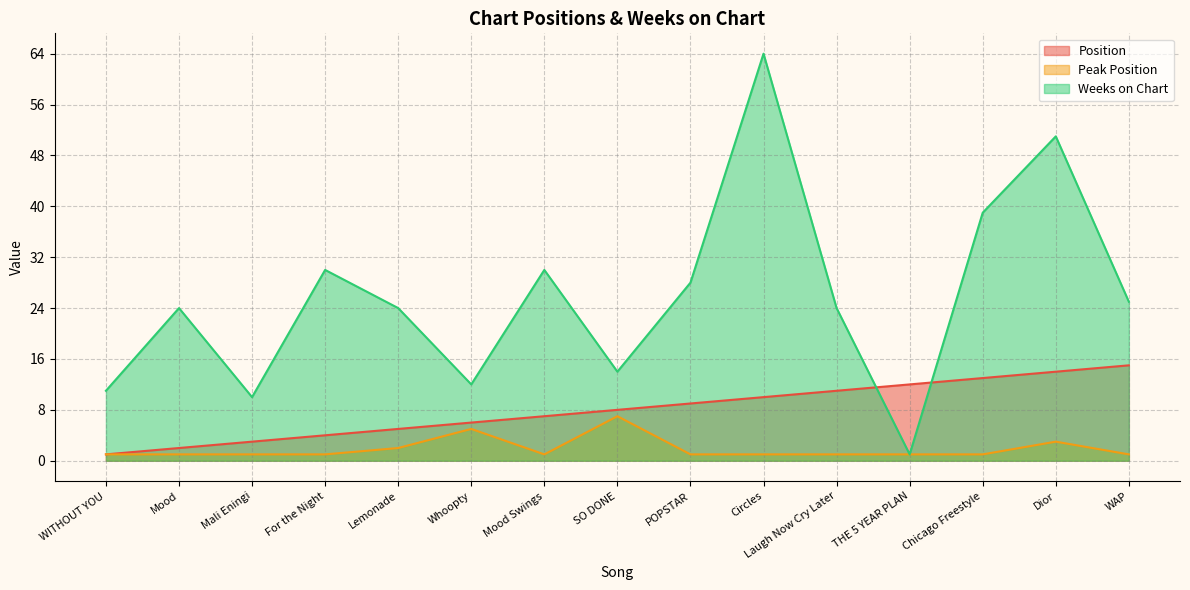

Between Laugh Now Cry Later and Dior, which is larger?

Dior